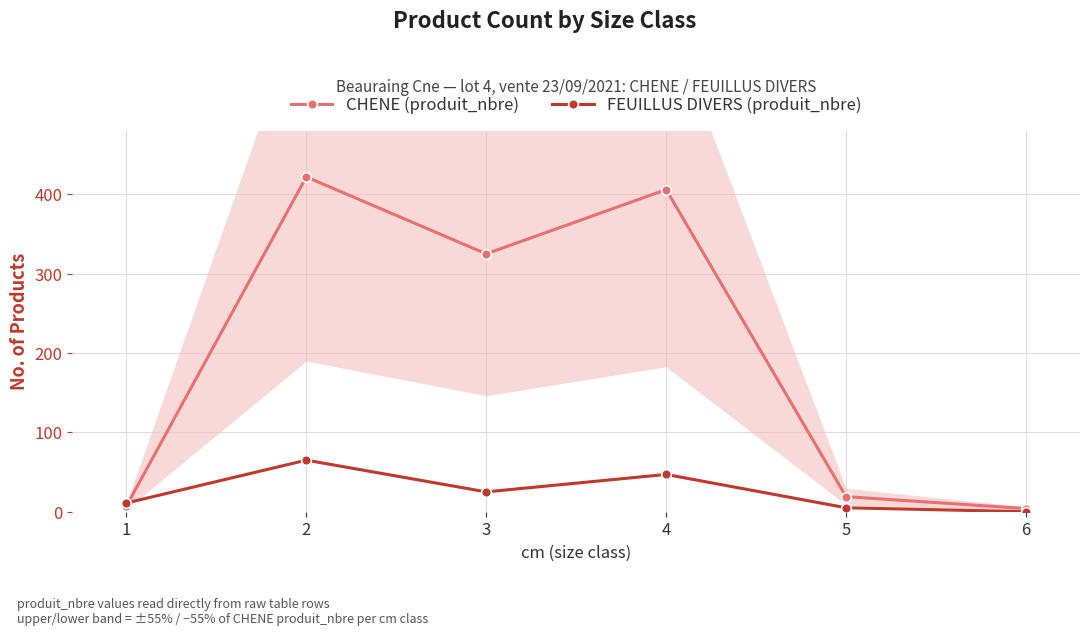

What is the value of the CHENE (produit_nbre) point at the 5th from the left?

19